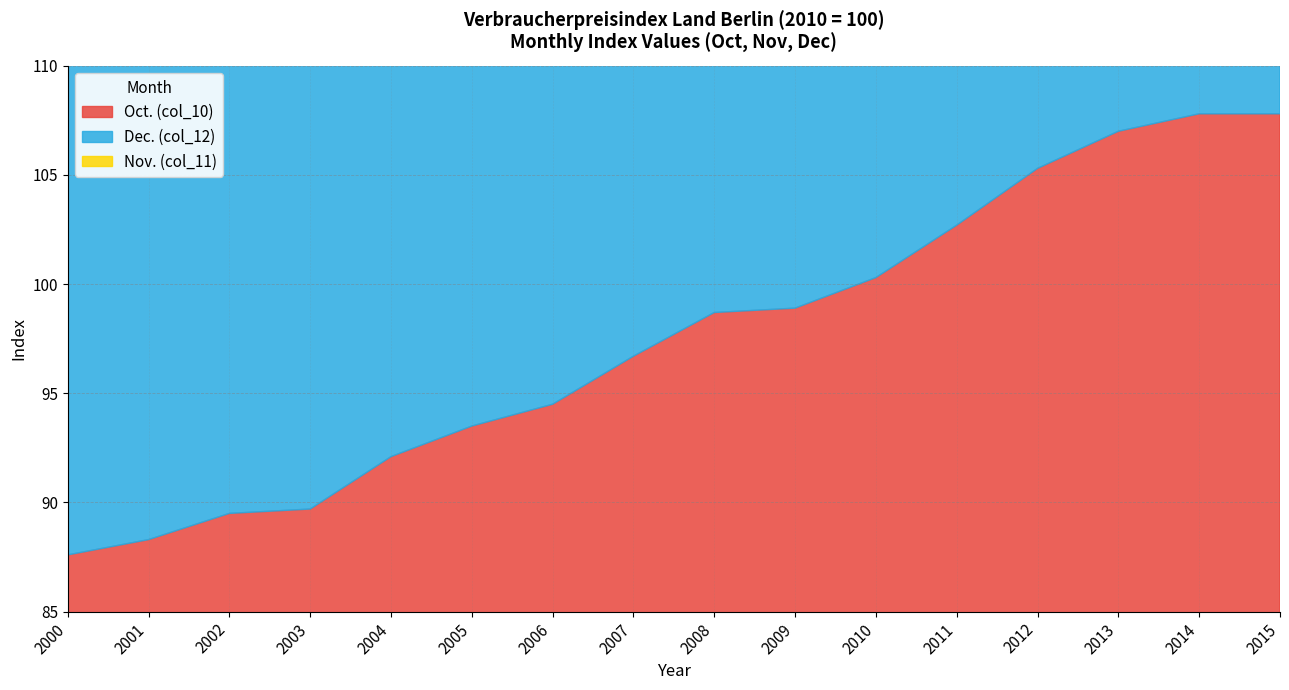

Is it true that Dec. (col_12) equals 105.4 at 2012?

True